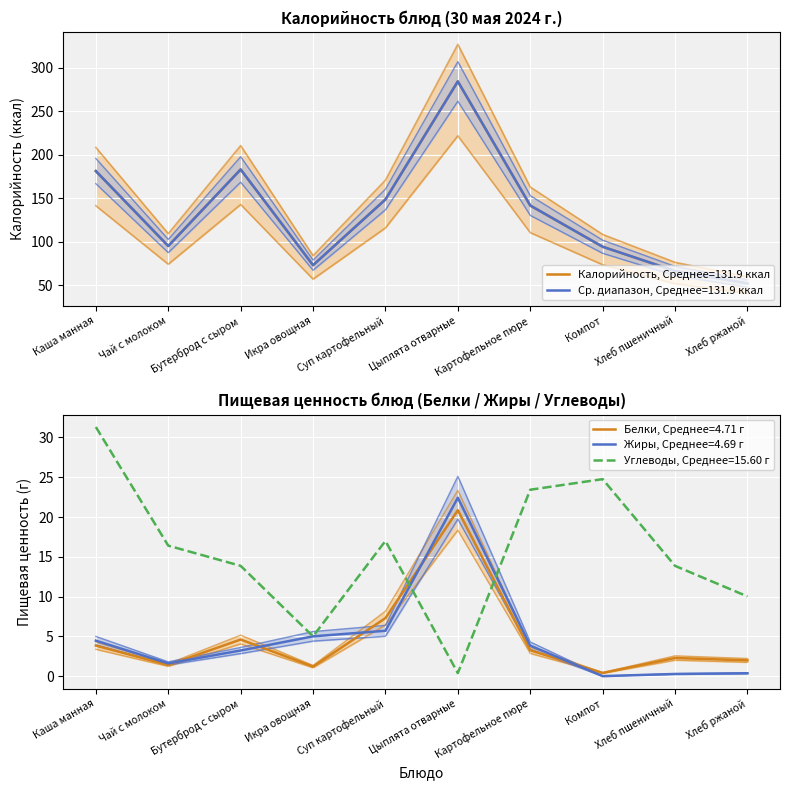

What is the value of the Калорийность point at the 1st from the left?

208.3